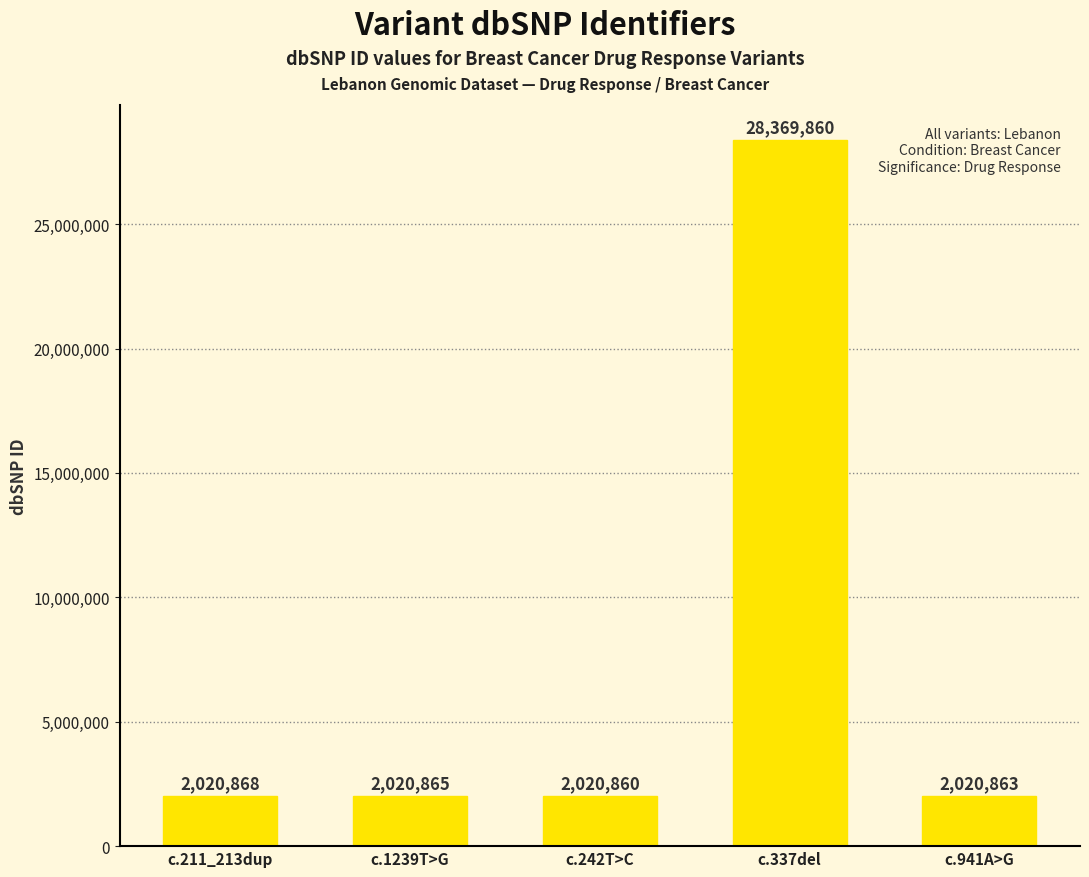

What is the value of the 3rd bar from the left?

2020860